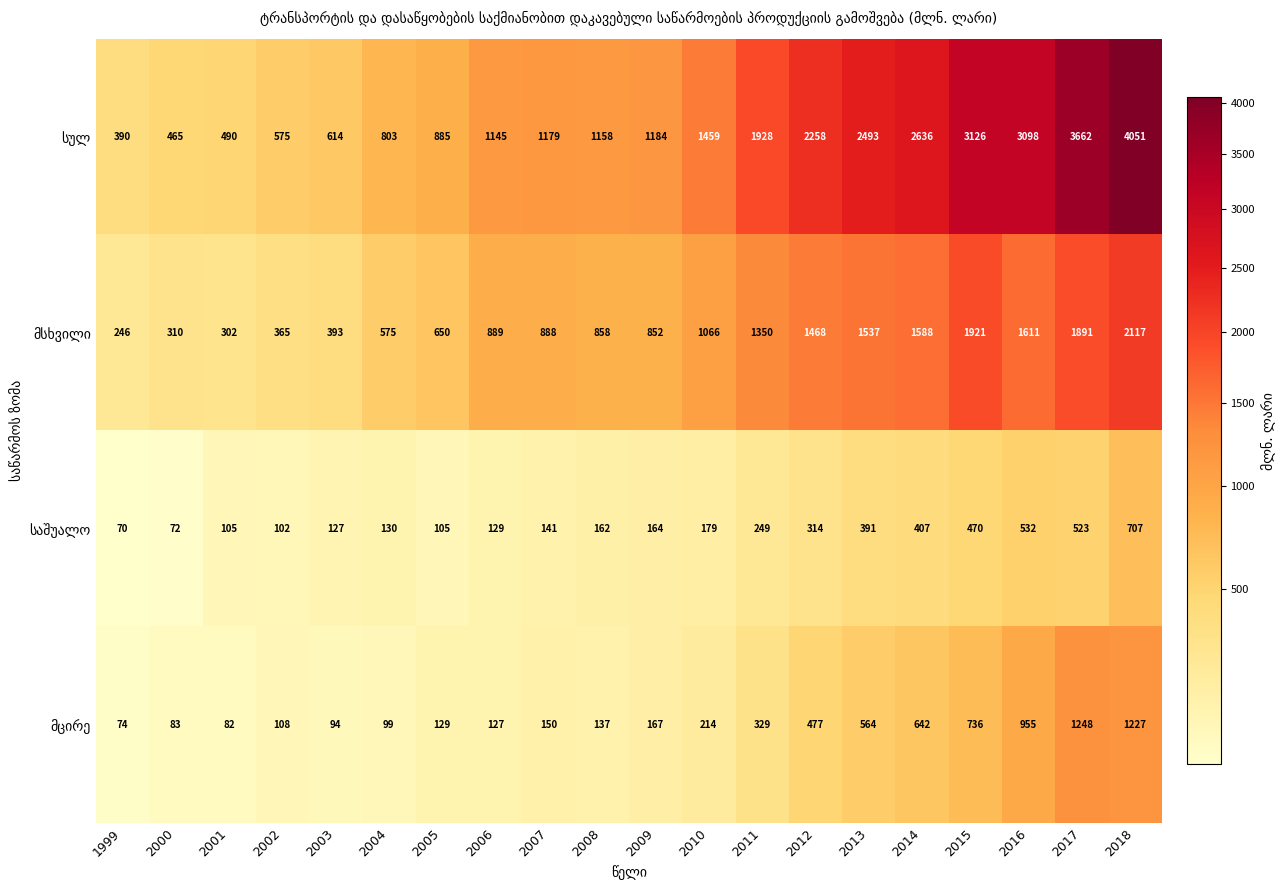

At which category is the sum across all series the highest?

2018